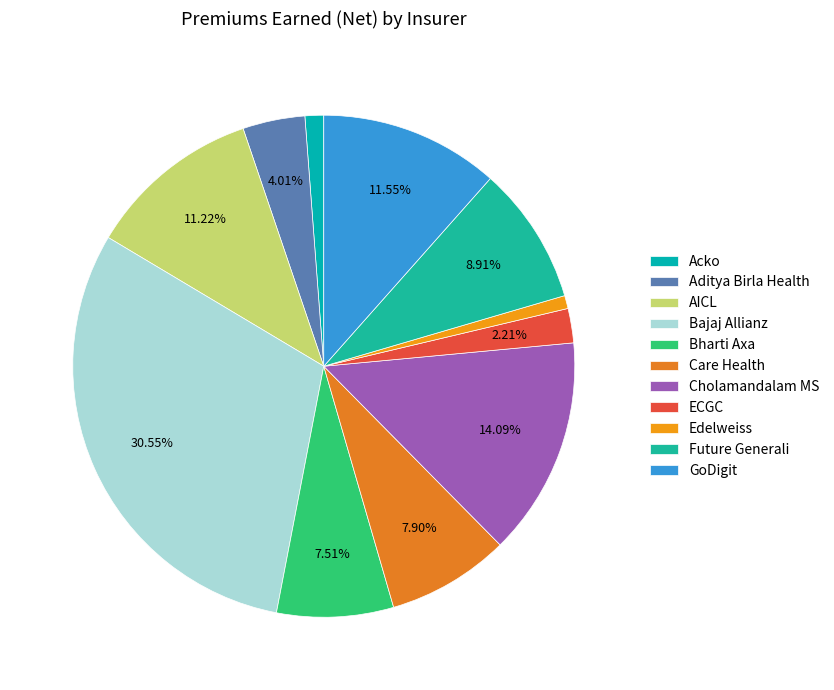

To the nearest percent, what percentage of the pie is Aditya Birla Health?

4%